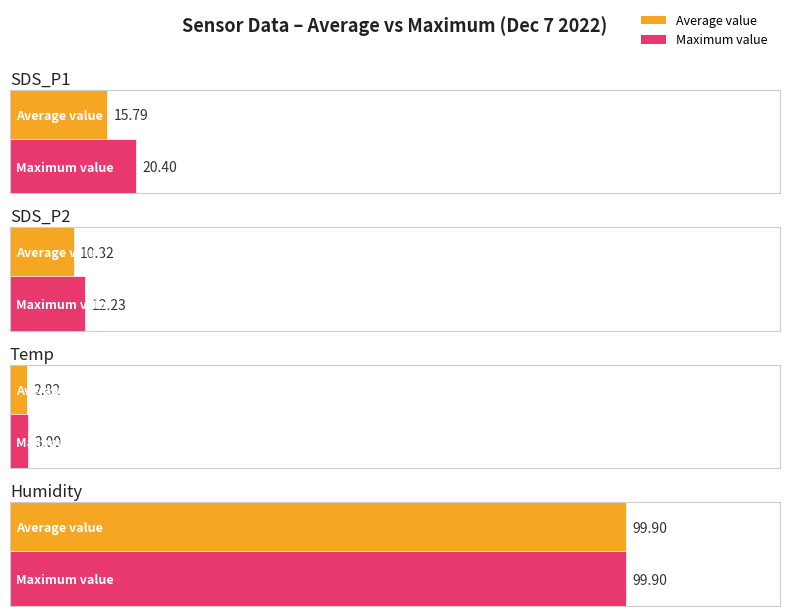

Between SDS_P2 and SDS_P1, which is larger?

SDS_P1